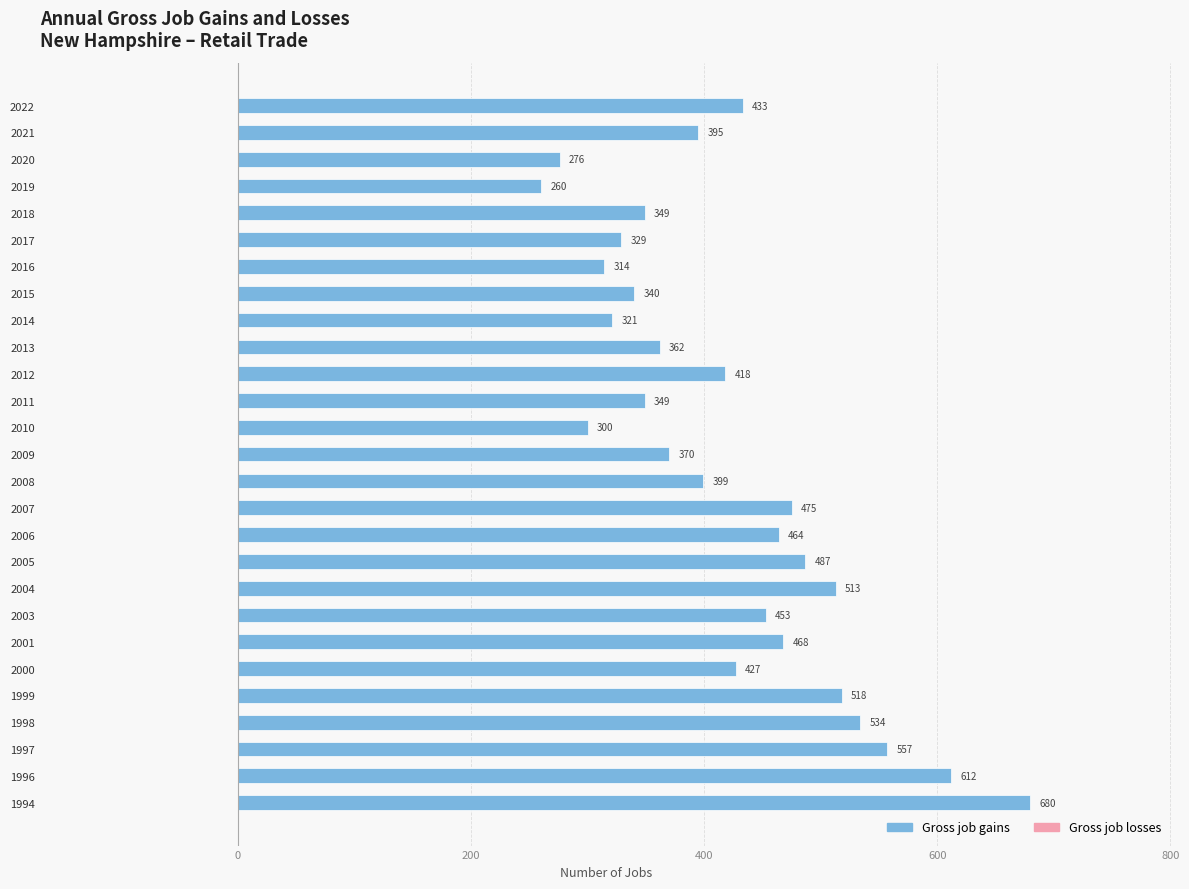

What is the average value?

422